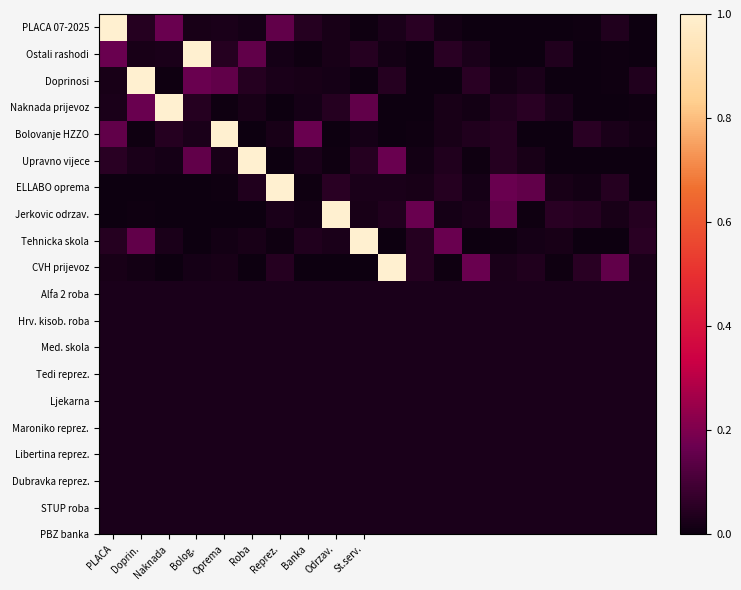

Which series has the largest range (max minus min)?

PLACA 07-2025